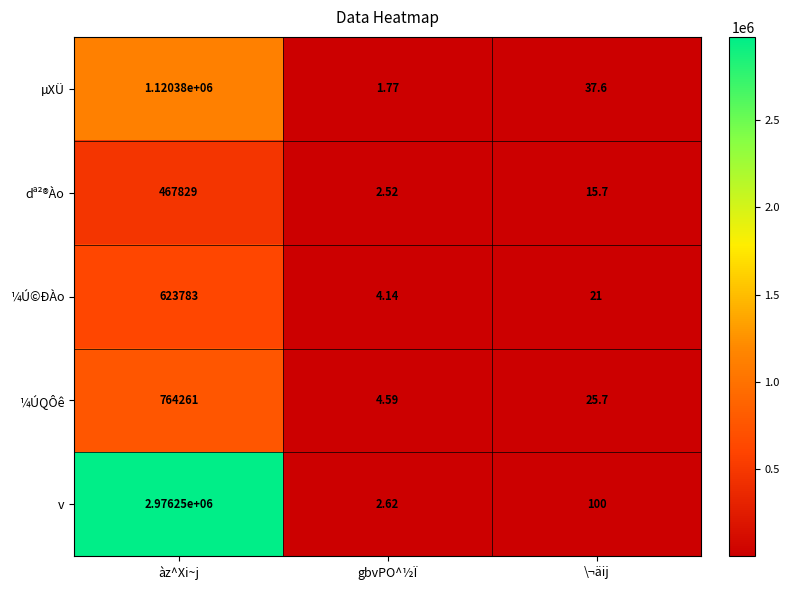

List the series in order of their peak value, highest first.

v, µXÜ, ¼ÚQÔê, ¼Ú©ÐÀo, dª²®Ào